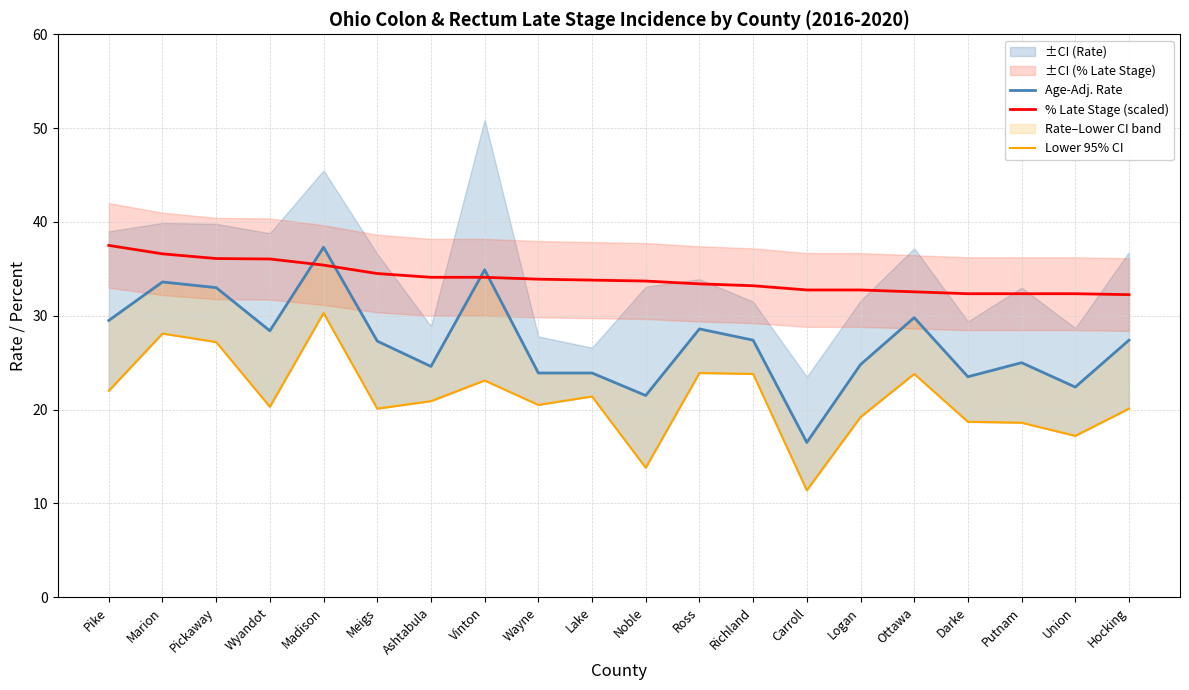

Is the value of Age-Adj. Rate at Wayne greater than the value of % Late Stage (scaled) at Meigs?

No